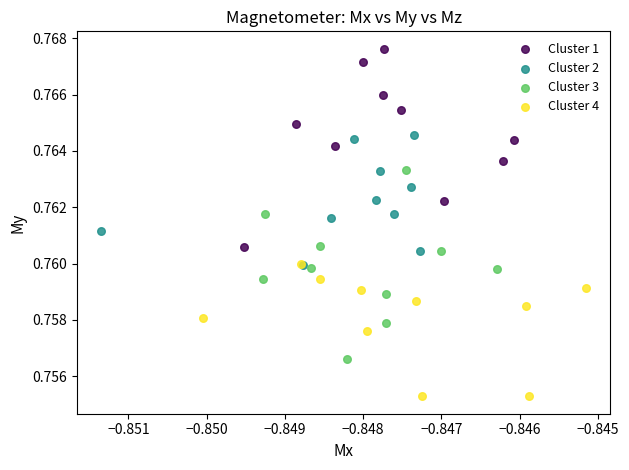

Which series contains the lowest Y value?

Cluster 4